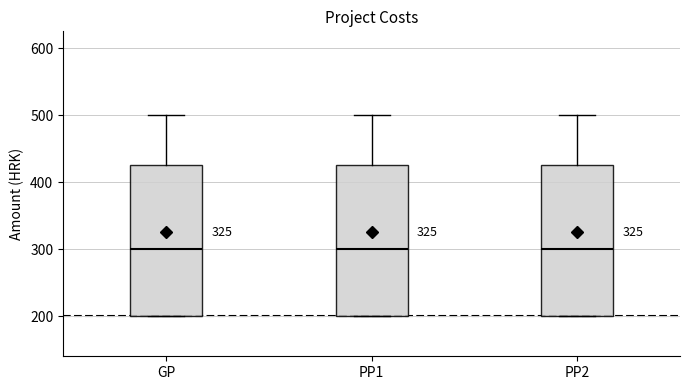

Reading left to right, transcribe this box plot: for each box, give where its median line is, the range the box spans, and where its two whiskers end, as read against the y-axis. The values are not printed on the chart, so give them approximately, as read against the axis.

GP: median 300, box 200 to 430, whiskers 200 to 500
PP1: median 300, box 200 to 430, whiskers 200 to 500
PP2: median 300, box 200 to 430, whiskers 200 to 500